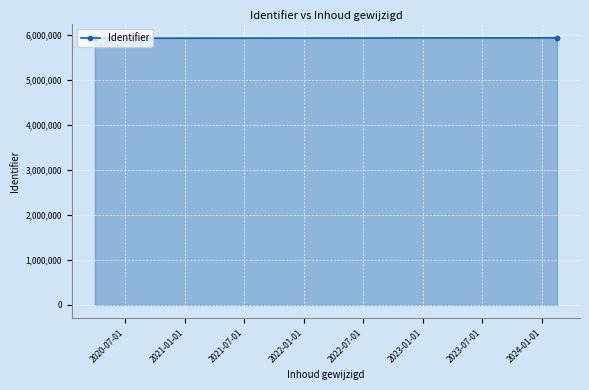

How many interior local peaks (higher than both neighbors) does the data have?

1